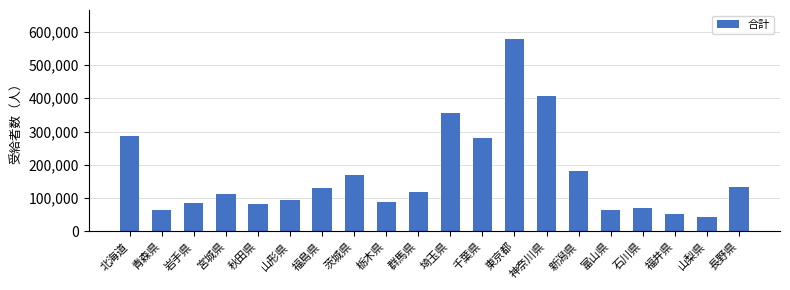

Which has a higher value, 北海道 or 東京都?

東京都